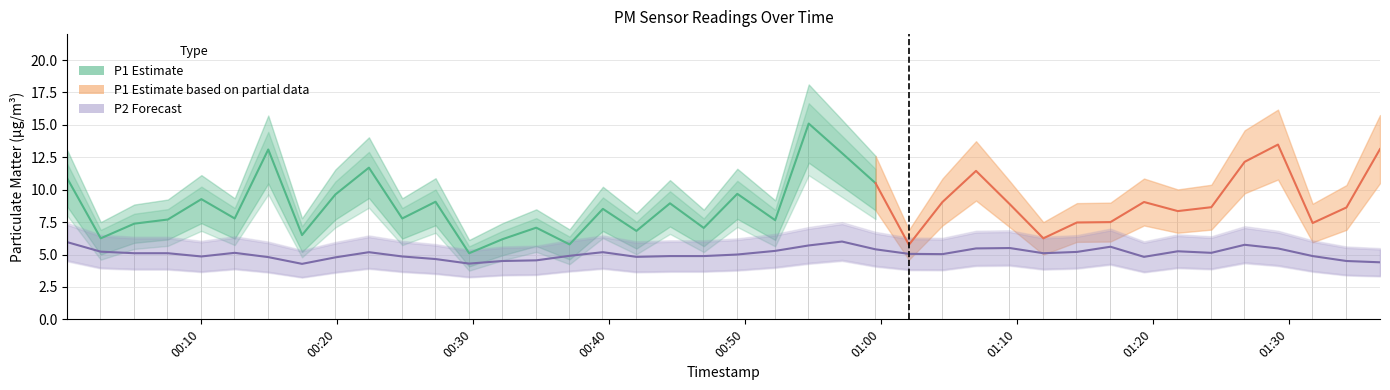

At which label does P1 first exceed 8?

00:10